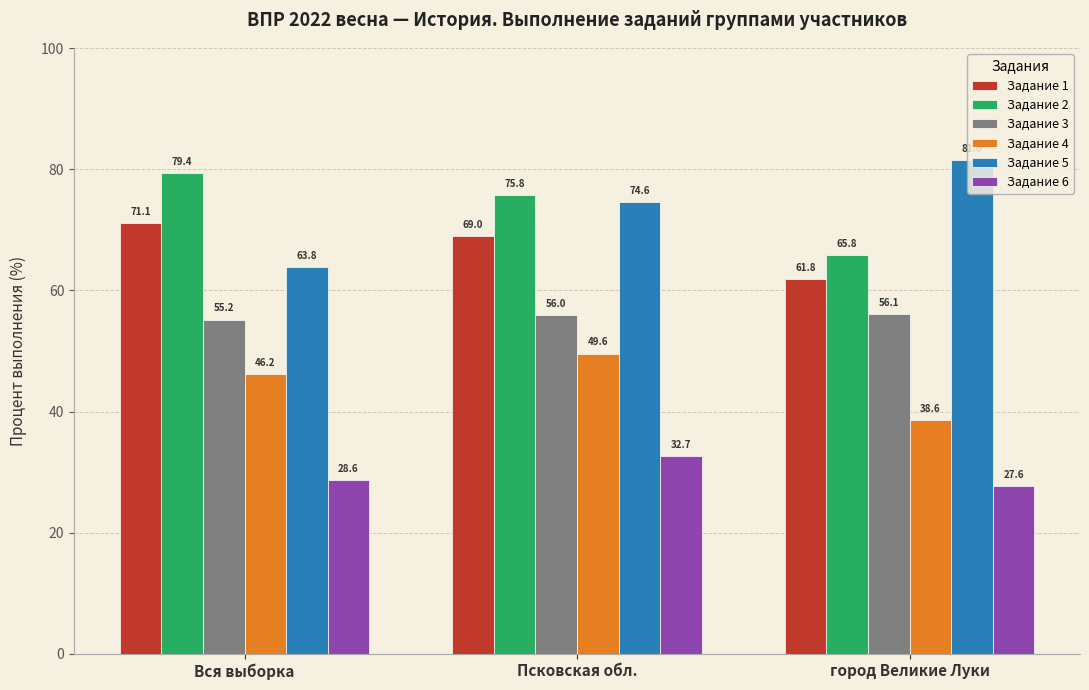

Between Псковская обл. and город Великие Луки, which series saw the biggest shift?

Задание 4